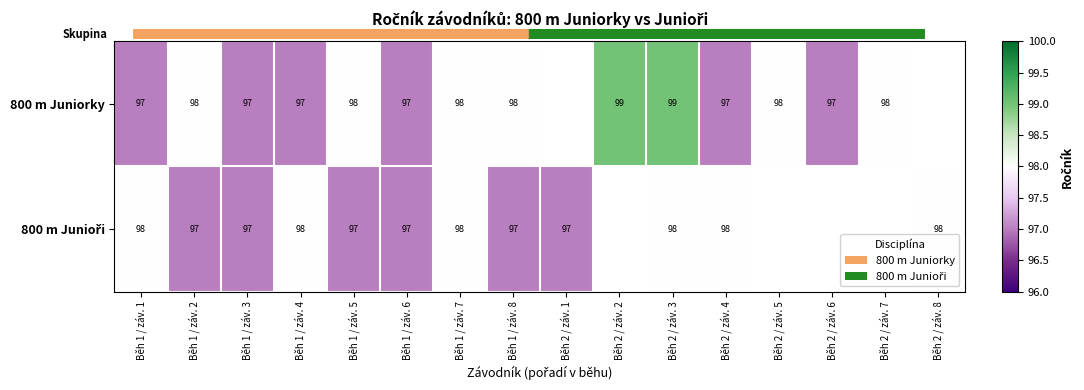

The 800 m Juniorky series shows 65 at Běh 2 / záv. 5. True or false?

False